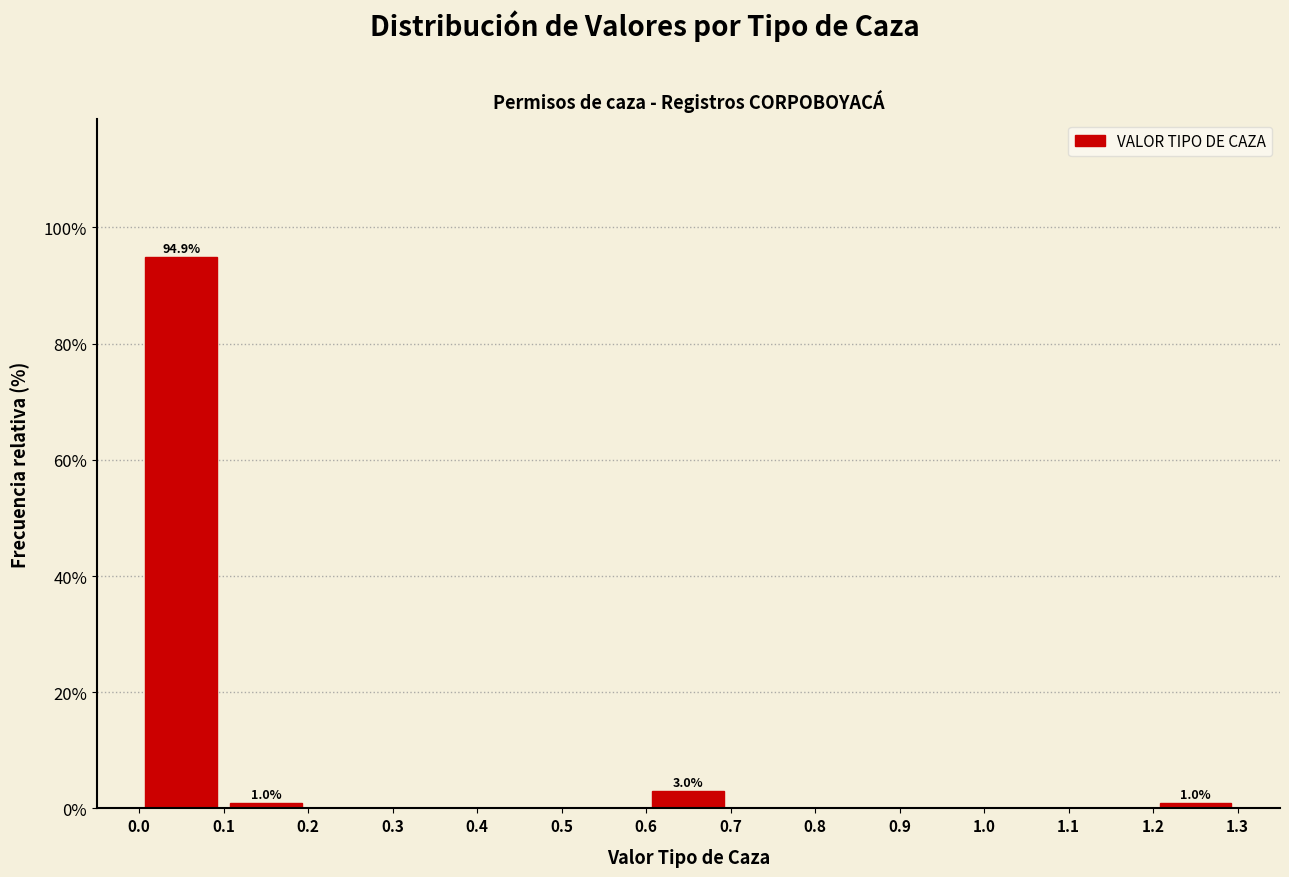

Which range on the x-axis has the tallest bar?

0.0 to 0.1